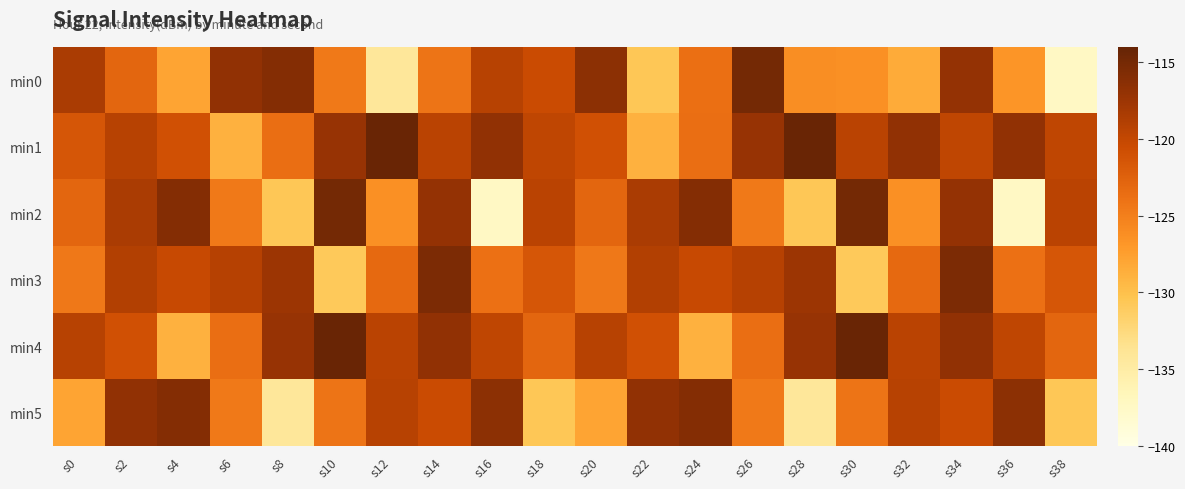

Rank the series at s32 from lowest to highest value.

min0, min2, min3, min4, min5, min1